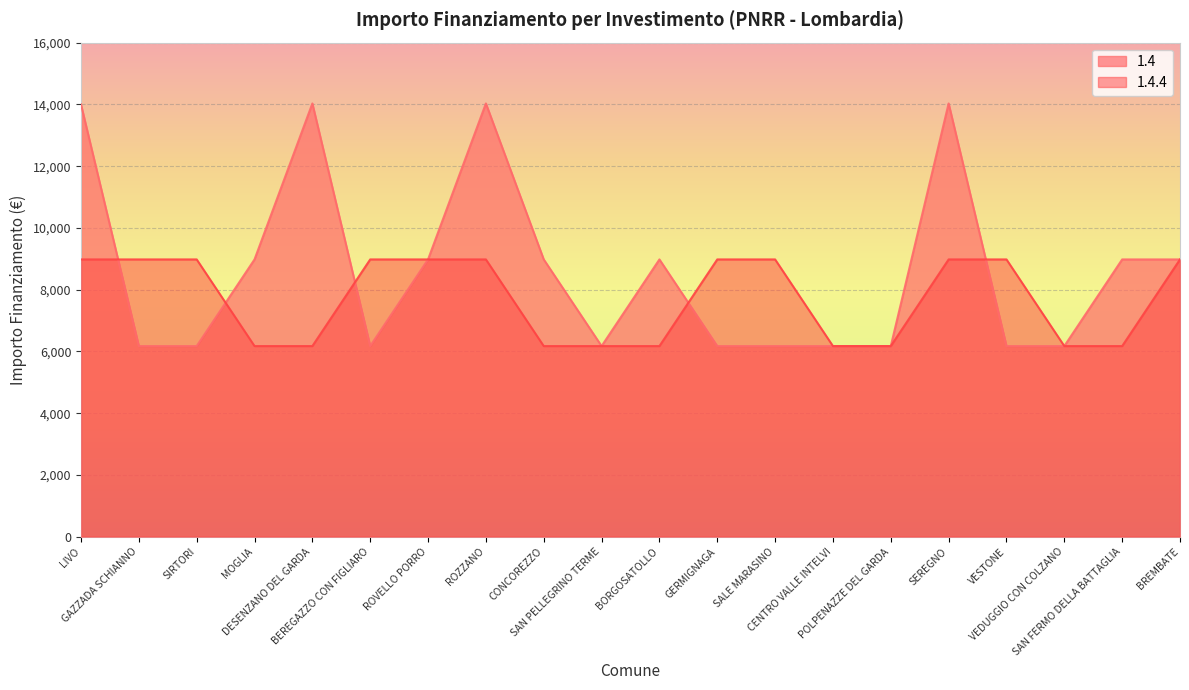

Reading left to right, extract all data points from this chart.

1.4: 14000.0	6173.2	6173.2	8979.2	14030.0	6173.2	8979.2	14030.0	8979.2	6173.2	8979.2	6173.2	6173.2	6173.2	6173.2	14030.0	6173.2	6173.2	8979.2	8979.2
1.4.4: 8979.2	8979.2	8979.2	6173.2	6173.2	8979.2	8979.2	8979.2	6173.2	6173.2	6173.2	8979.2	8979.2	6173.2	6173.2	8979.2	8979.2	6173.2	6173.2	8979.2